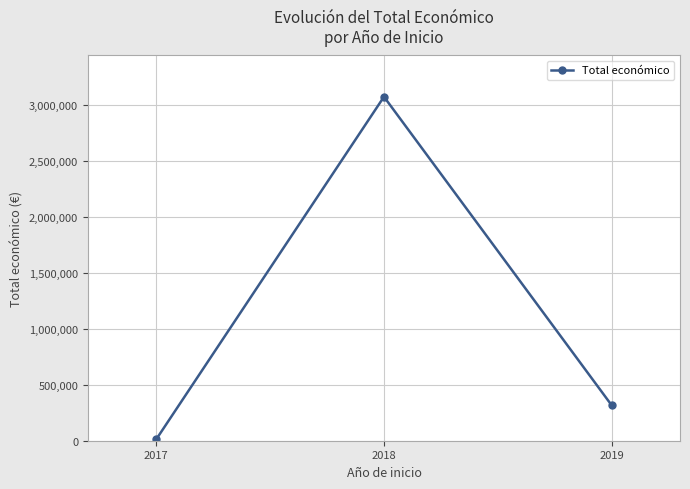

How many lines are shown in the chart?

1